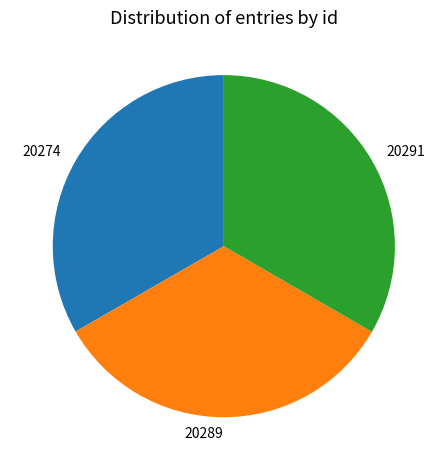

What is the ratio of the value at 20289 to the value at 20274?

1.0